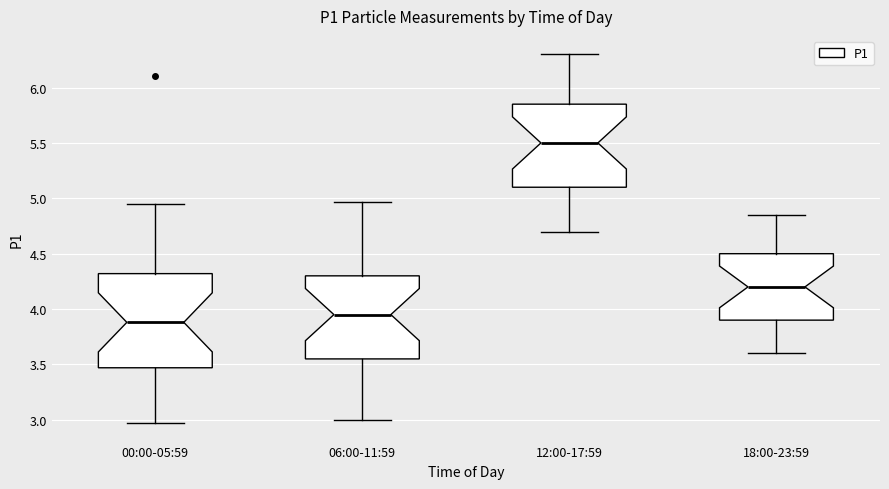

Which box is the tallest, from its lower edge to its upper edge?

00:00-05:59